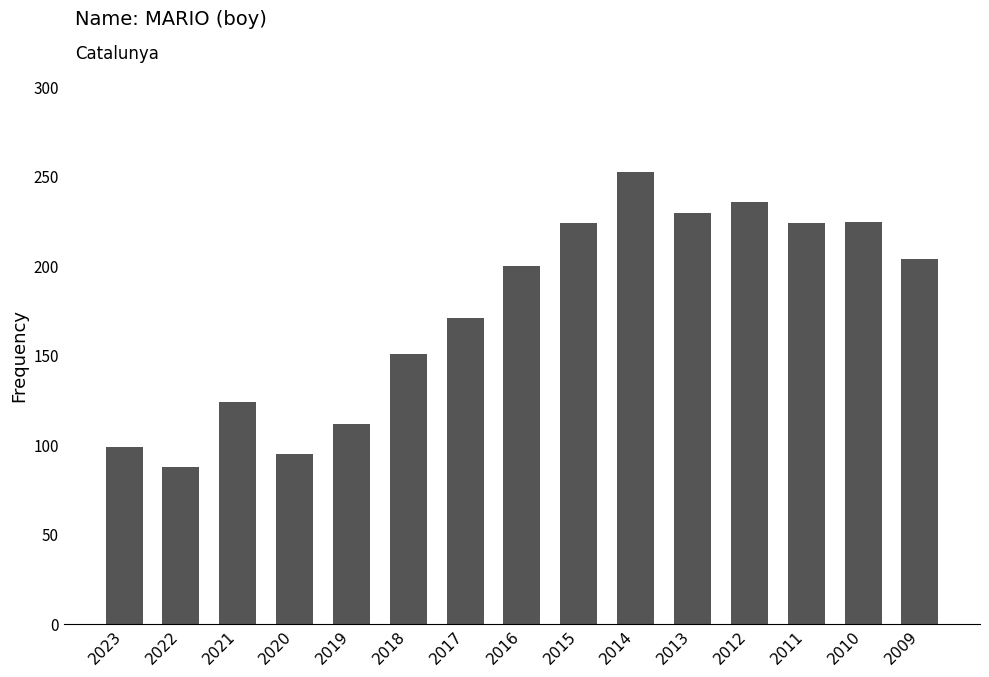

True or false: the data shows 224 at 2011.

True